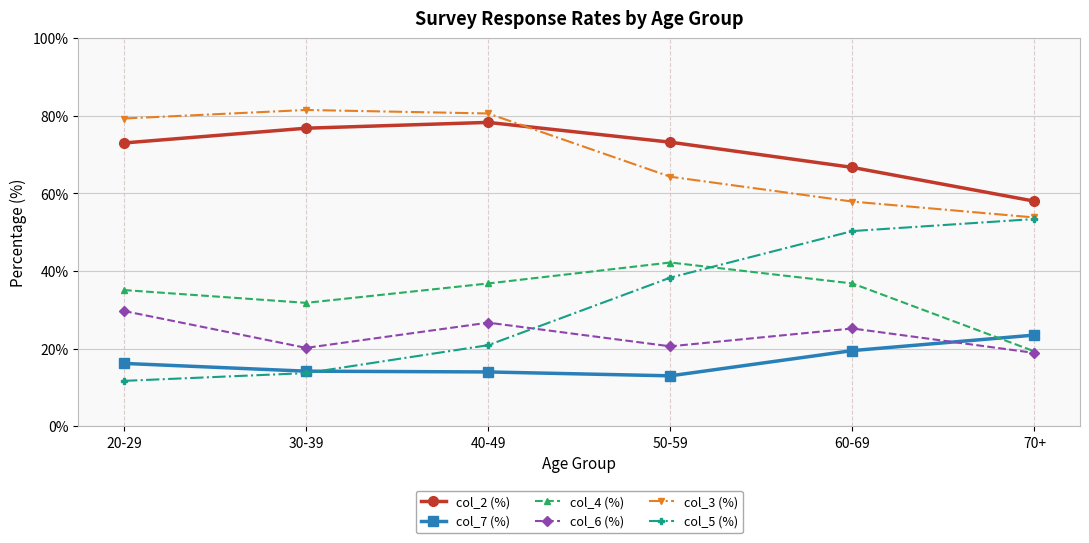

At how many categories does at least one series exceed 47?

6